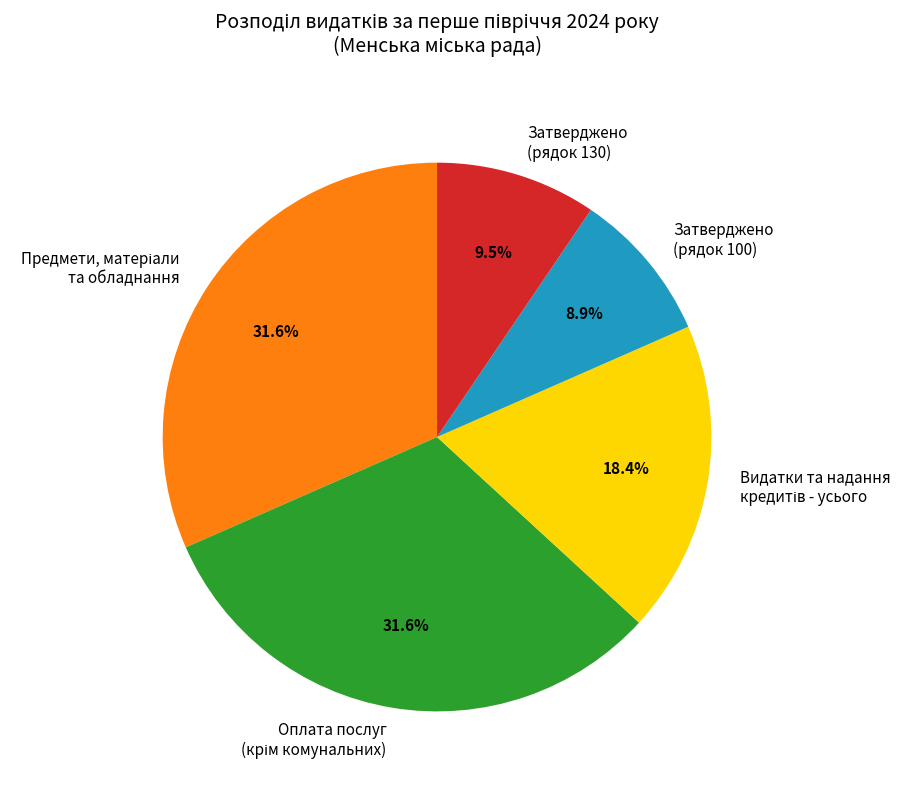

Is there a majority slice in this chart?

No